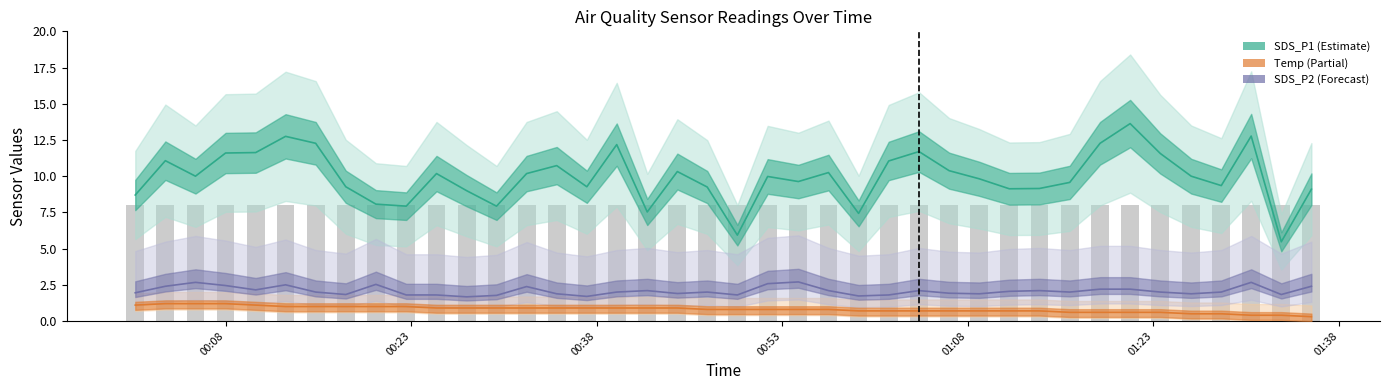

The value of SDS_P1 at 30 is 15.4. True or false?

False